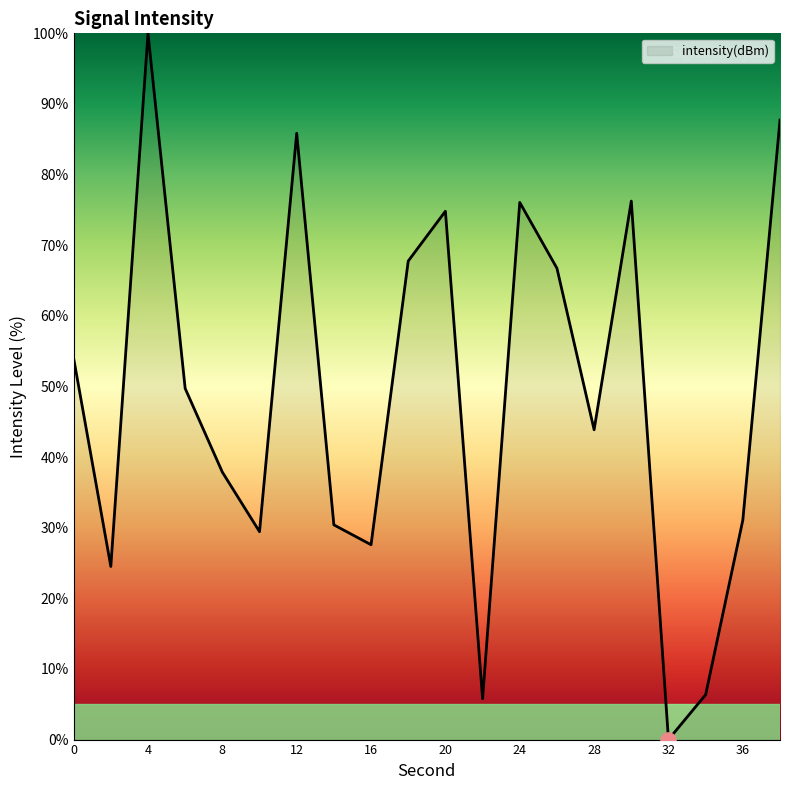

What is the difference between the maximum and minimum values?

100.0